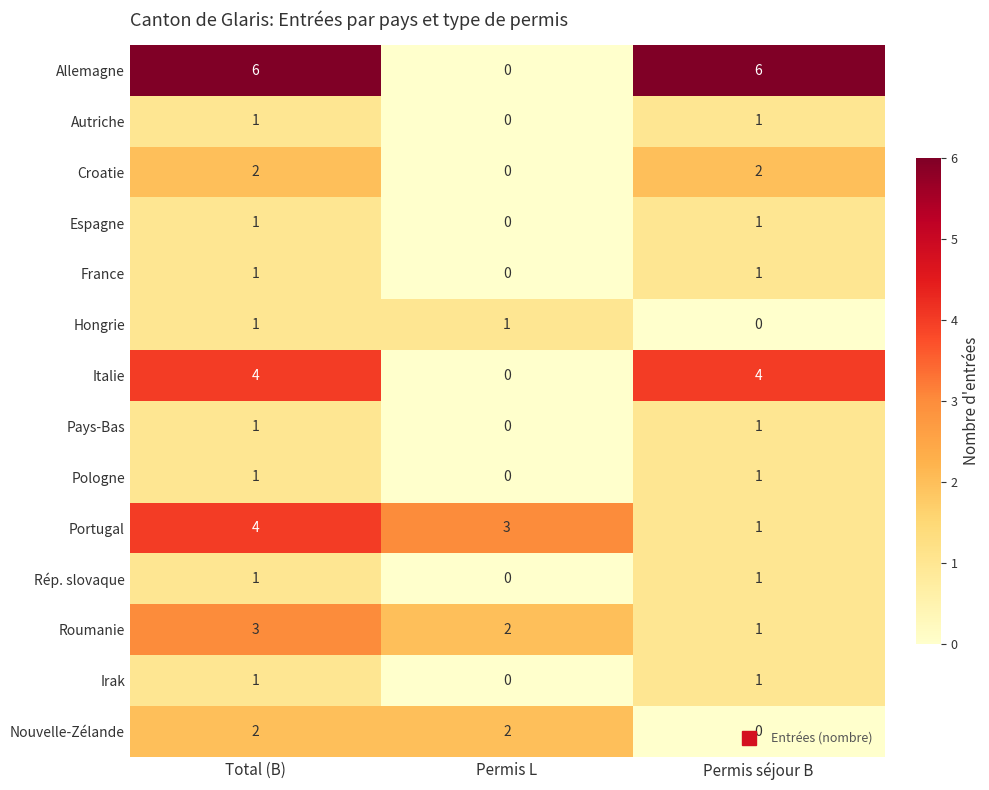

What is the total value across all series at Permis séjour B?

21